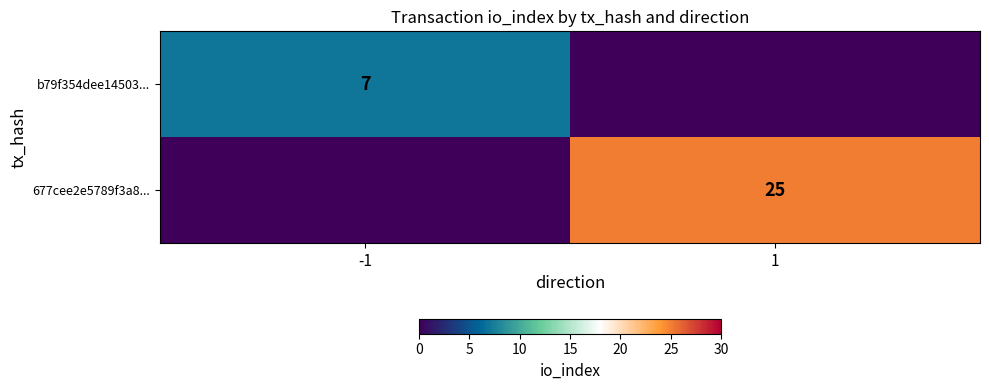

The value of b79f354dee14503... at -1 is 11. True or false?

False